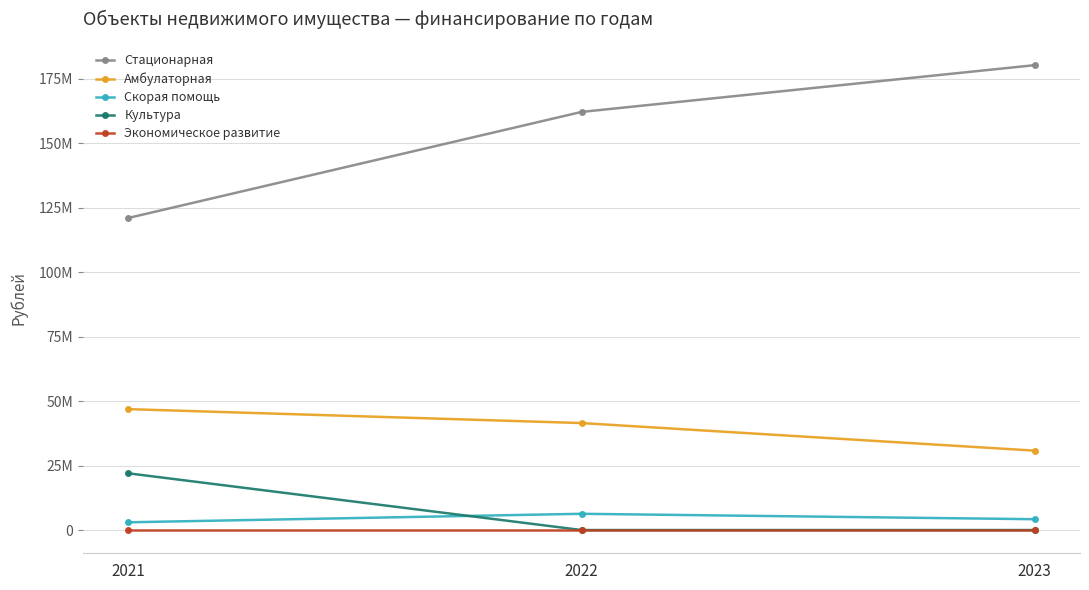

What is the value of the Стационарная point at the 2nd from the left?

162200000.0